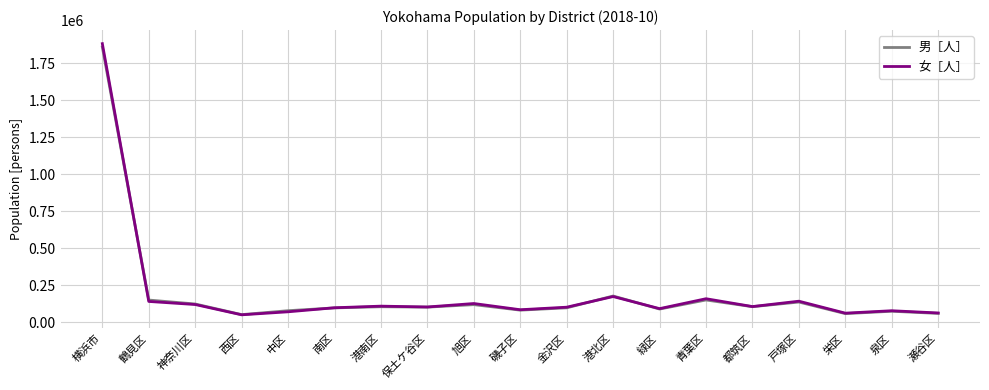

At which label is 男［人］ closest to 955183?

港北区